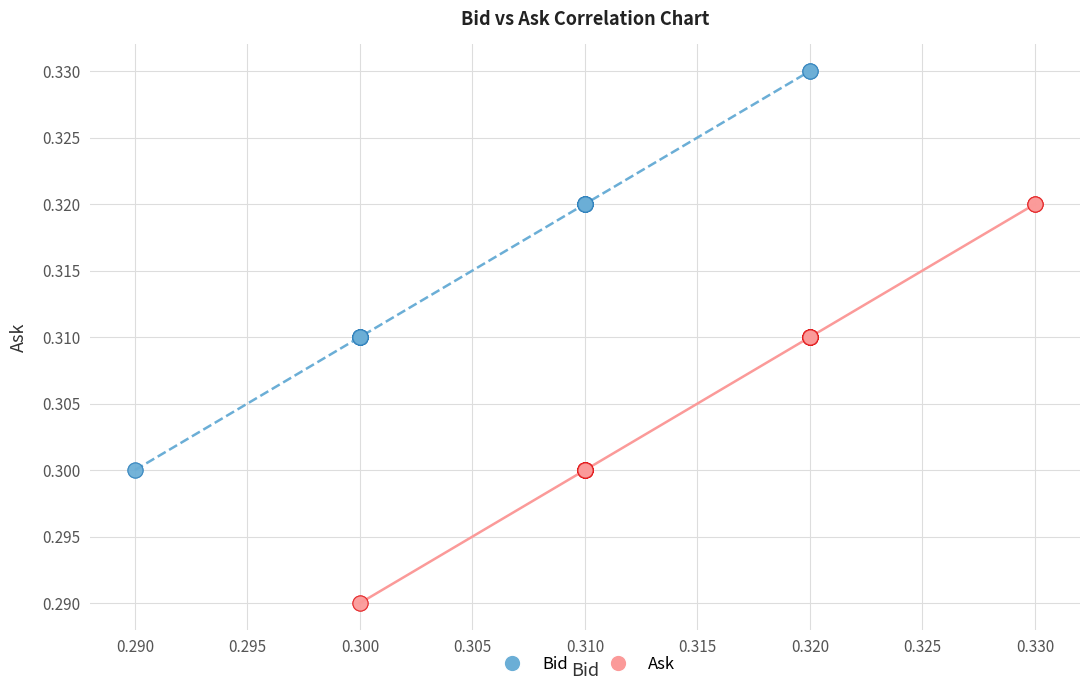

What are all the series names shown in the legend?

Bid, Ask